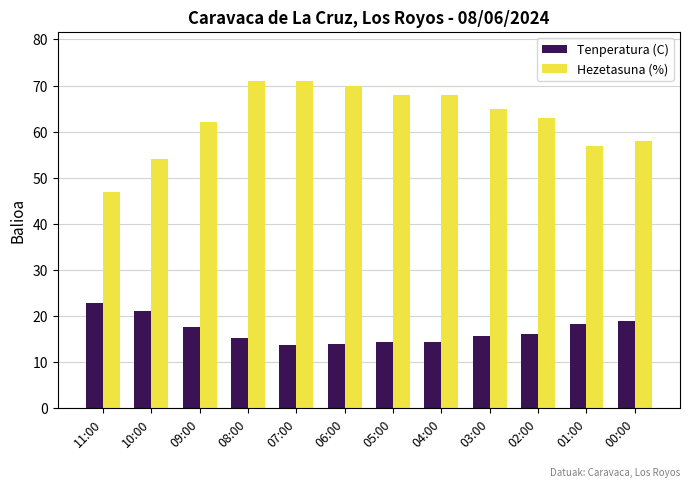

True or false: Hezetasuna (%) has a value of 47.0 at 11:00.

True